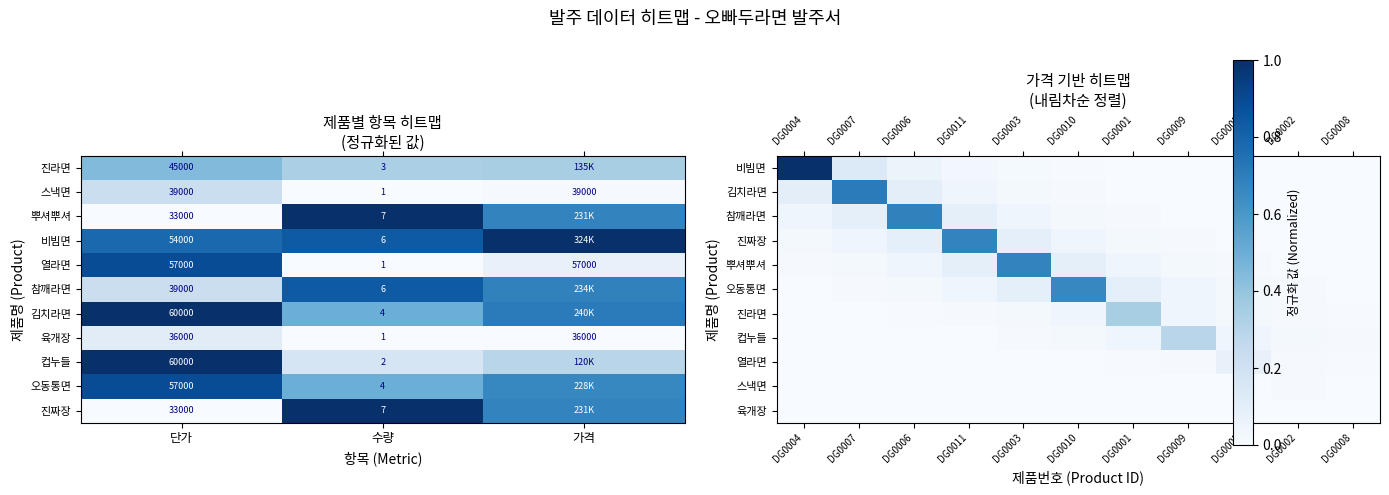

What is the difference between the maximum and minimum values in the 진라면 series?

0.3